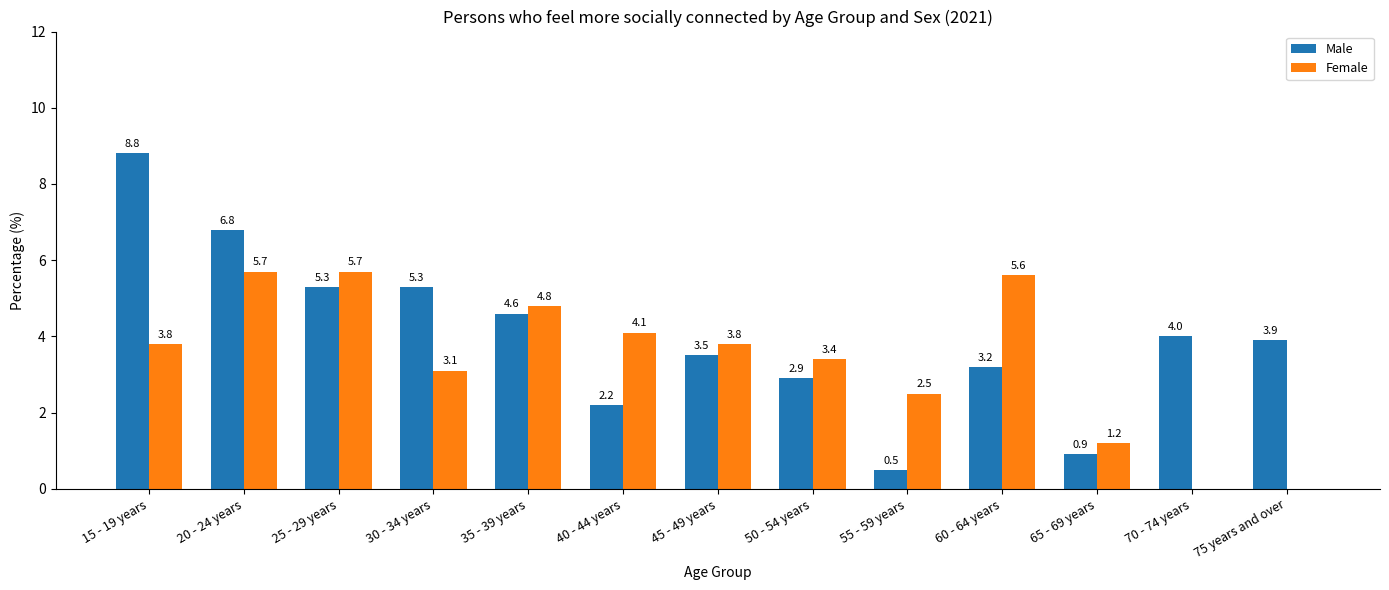

What is the sum of the Male values at 35 - 39 years and 15 - 19 years?

13.4